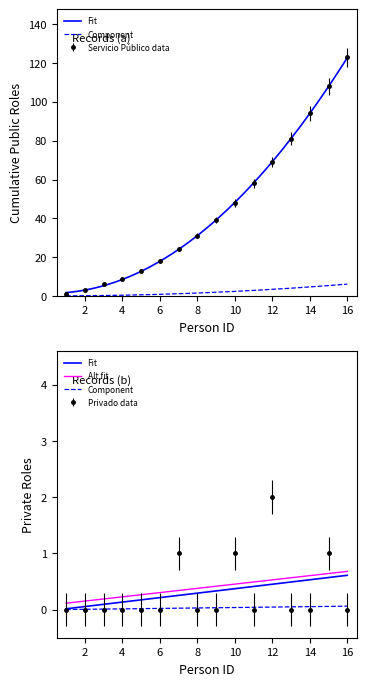

Where does the Servicio Público series first go above 39?

10